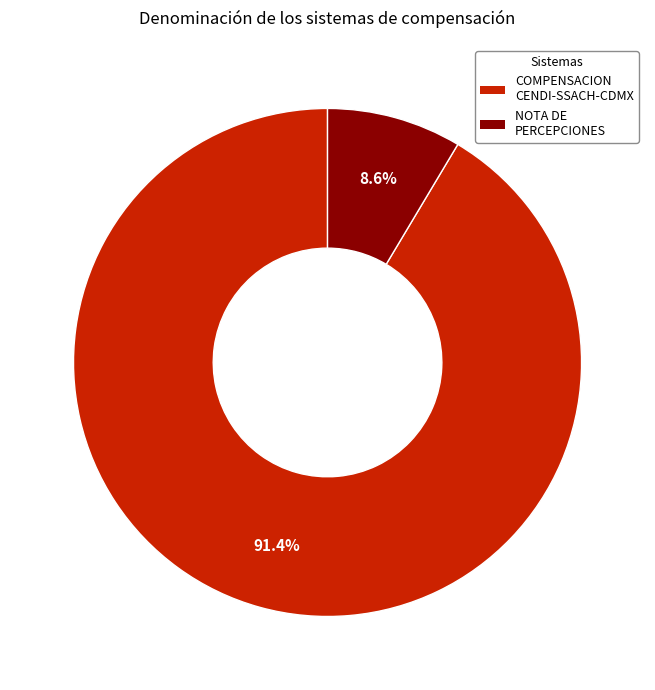

Is there a majority slice in this chart?

Yes